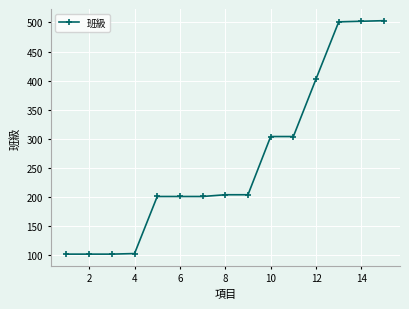

What is the smallest value displayed?

102